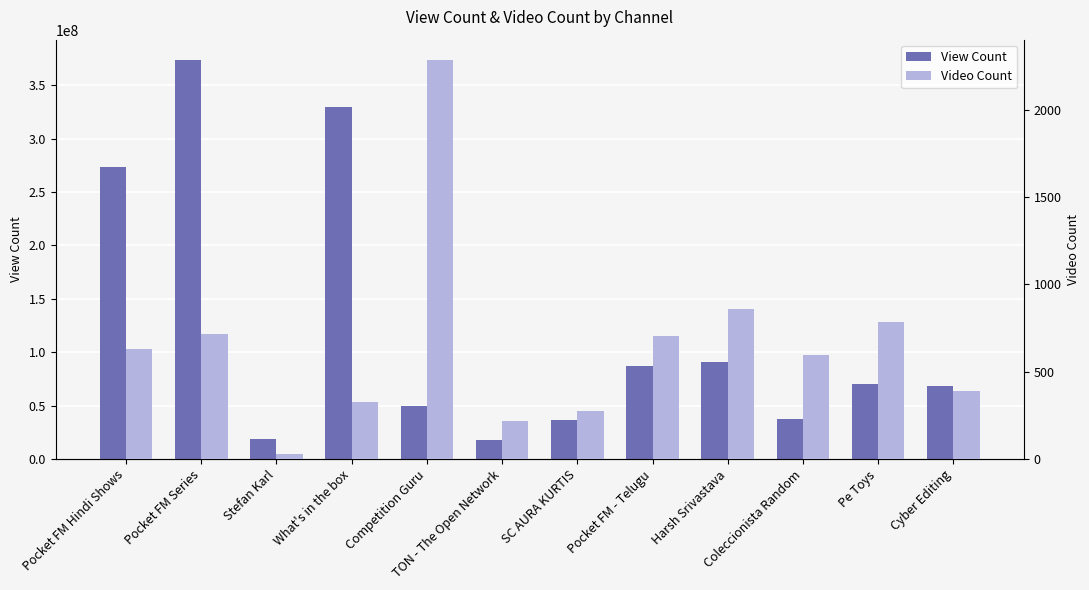

How many data points does each series have?

12